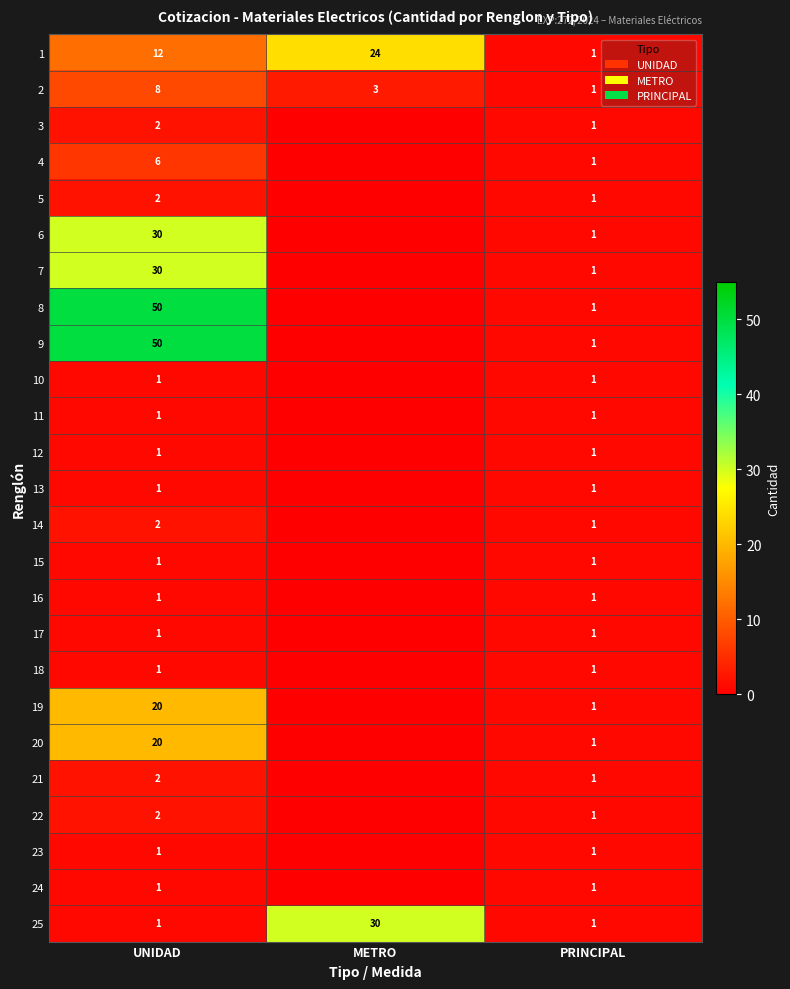

True or false: 6 has a value of 12 at UNIDAD.

False